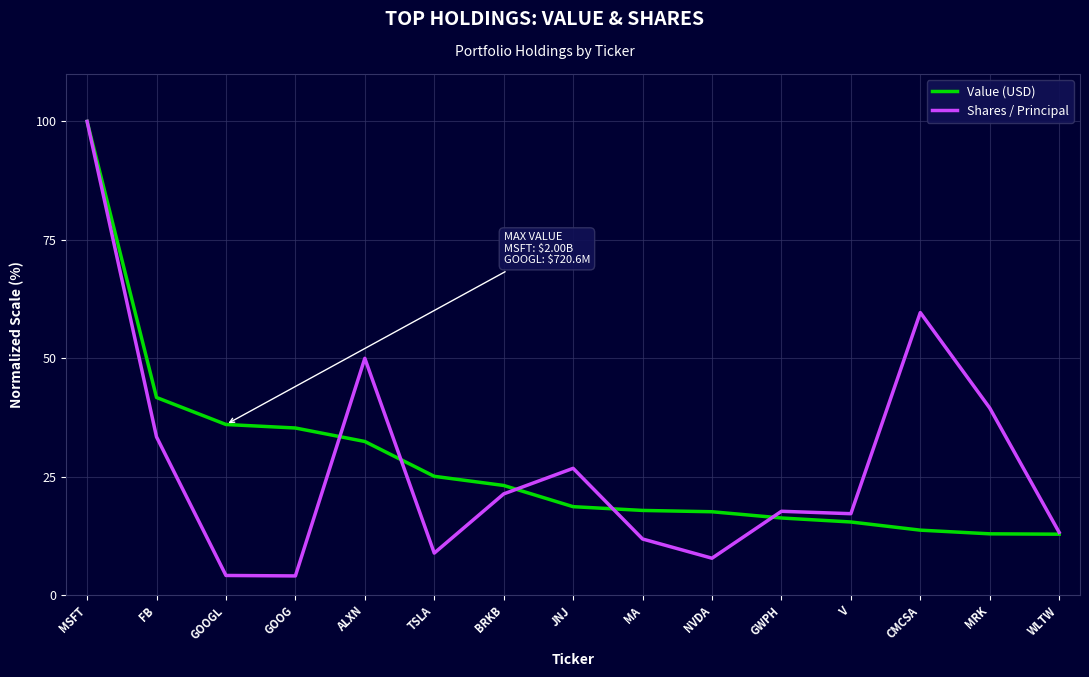

What is the lowest value of the Shares / Principal series?

4.0